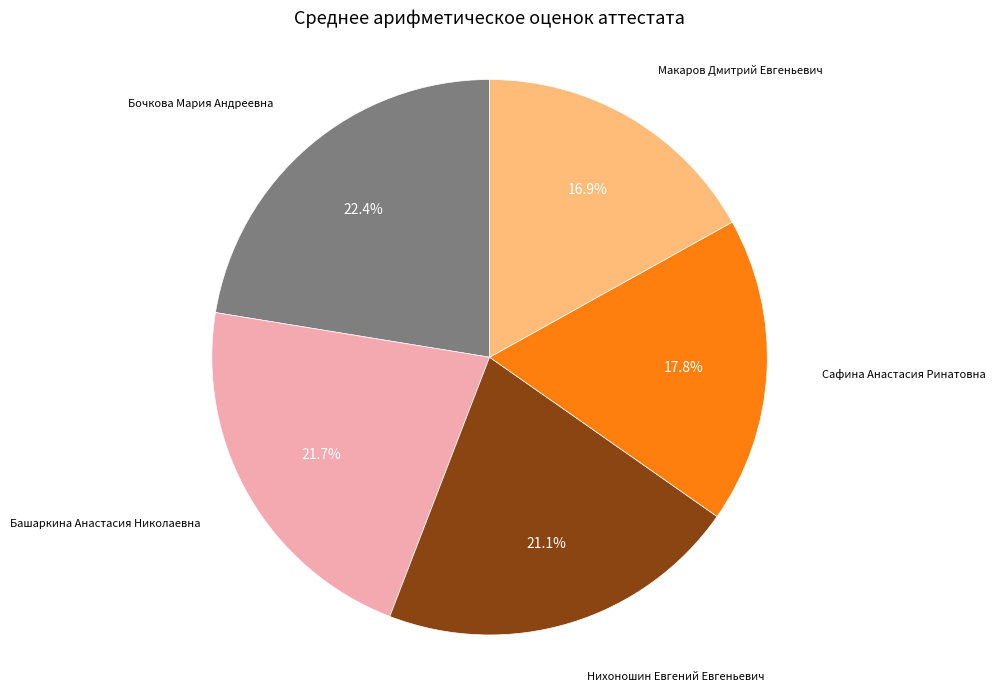

The Сафина Анастасия Ринатовна slice represents 27% of the pie. True or false?

False